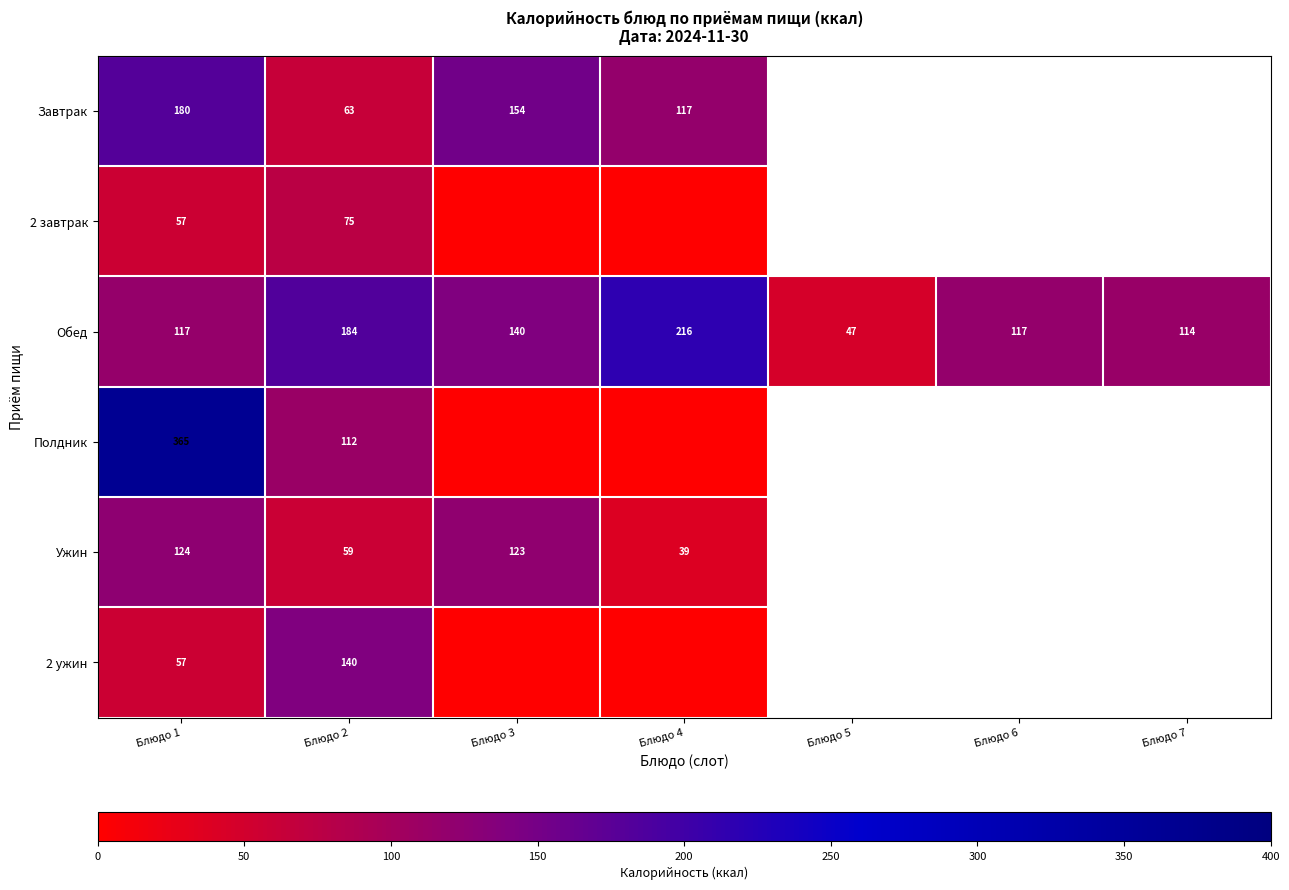

Between Блюдо 1 and Блюдо 2, which series saw the biggest shift?

Полдник